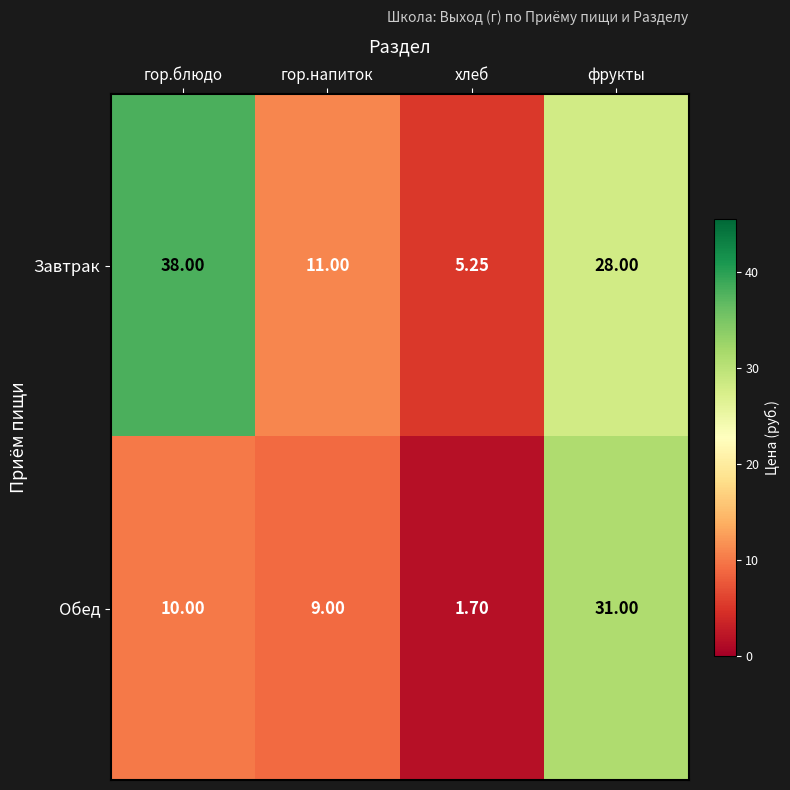

What is the total value across all series at хлеб?

7.0